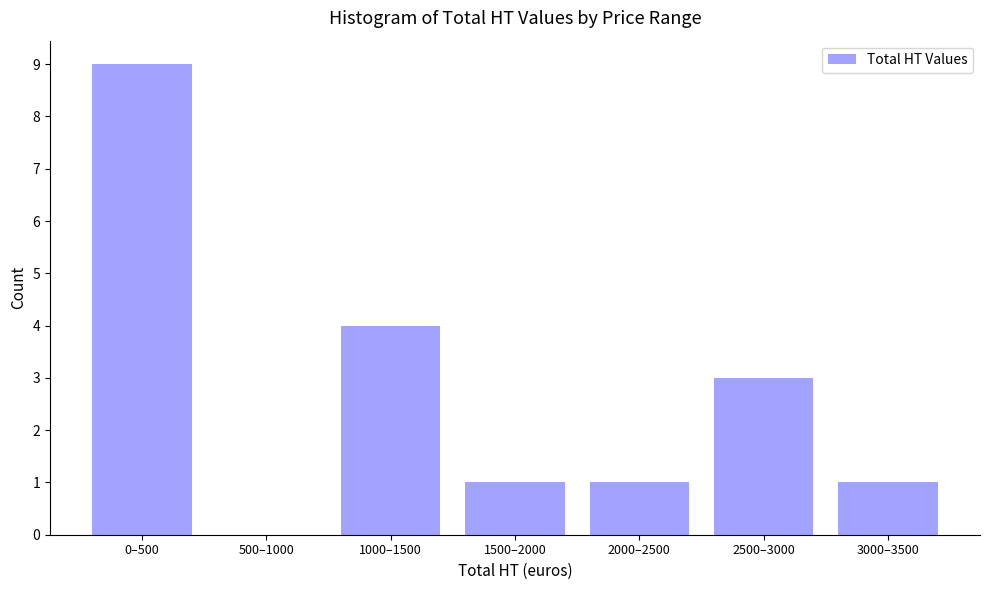

Reading left to right, list all the values displayed in this chart.

0–500=9	500–1000=0	1000–1500=4	1500–2000=1	2000–2500=1	2500–3000=3	3000–3500=1